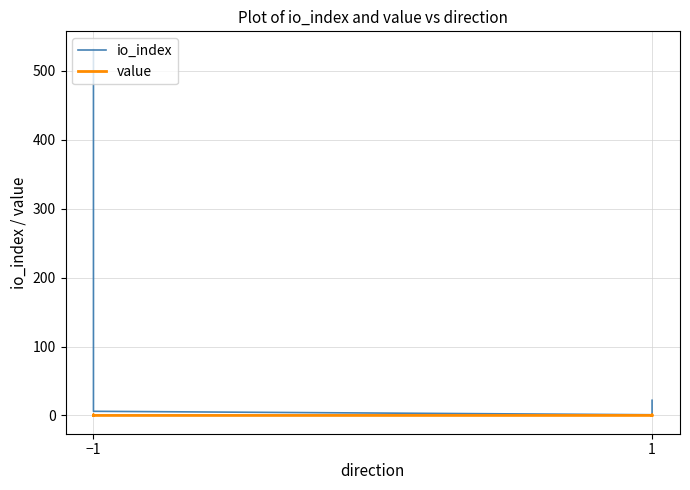

Does the chart display data point markers on the line(s)?

No